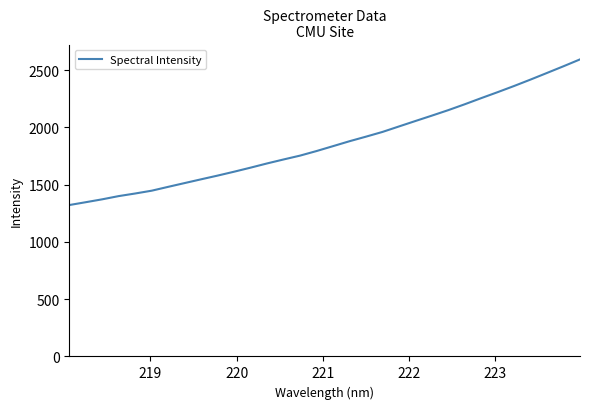

What is the difference between the second highest and minimum values?

1212.3